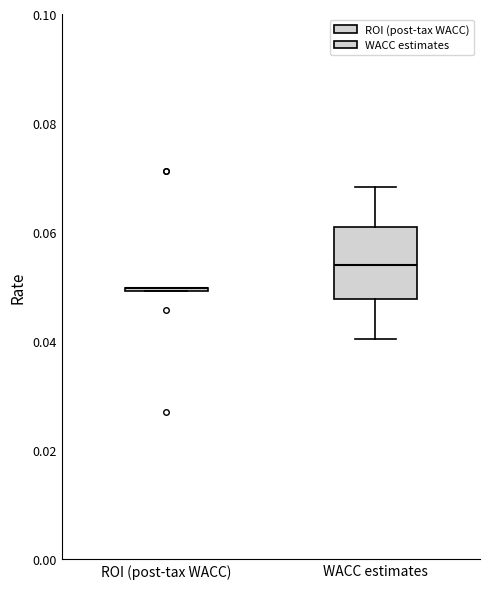

Reading left to right, transcribe this box plot: for each box, give where its median line is, the range the box spans, and where its two whiskers end, as read against the y-axis. The values are not printed on the chart, so give them approximately, as read against the axis.

ROI (post-tax WACC): box collapsed to a line at 0.050, whiskers 0.050 to 0.050
WACC estimates: median 0.054, box 0.048 to 0.060, whiskers 0.040 to 0.068